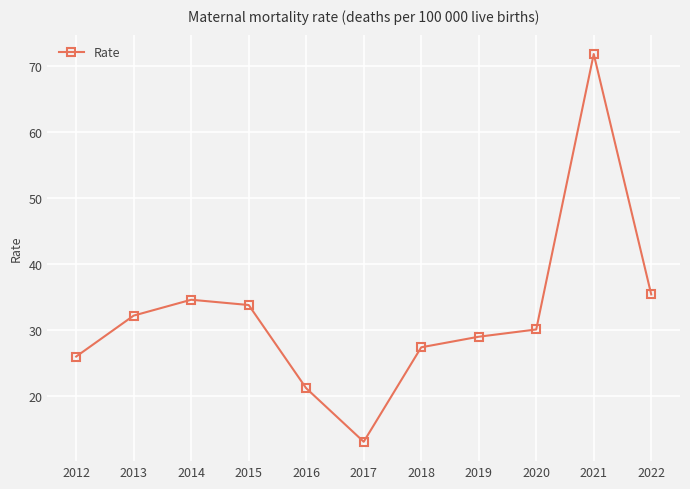

What is the change in value from 2020 to 2021?

+41.7